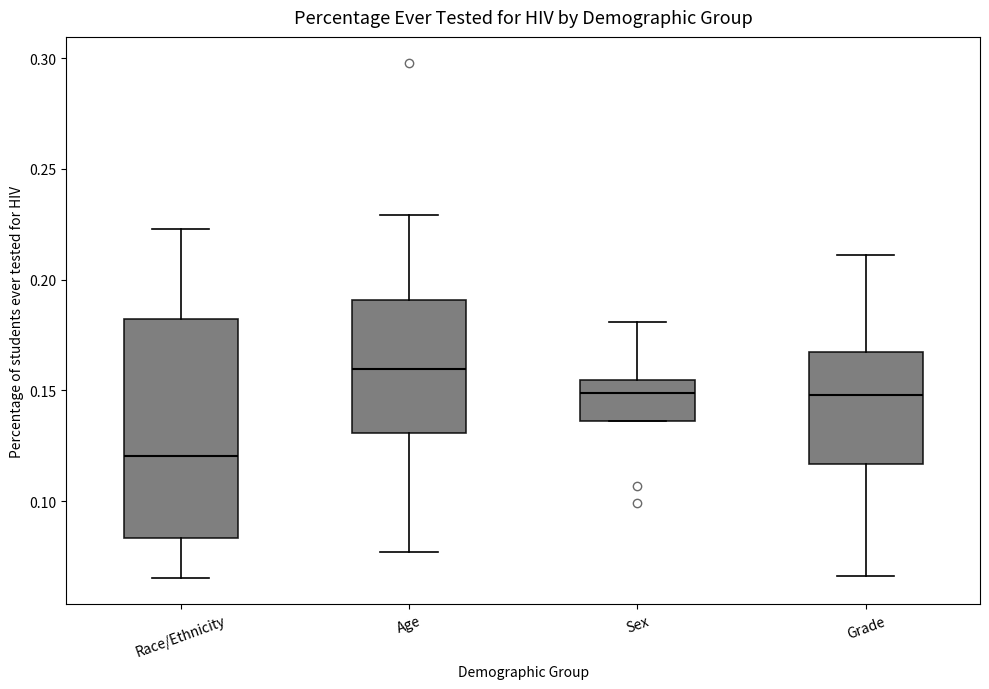

Reading left to right, transcribe this box plot: for each box, give where its median line is, the range the box spans, and where its two whiskers end, as read against the y-axis. The values are not printed on the chart, so give them approximately, as read against the axis.

Race/Ethnicity: median 0.120, box 0.085 to 0.180, whiskers 0.065 to 0.225
Age: median 0.160, box 0.130 to 0.190, whiskers 0.075 to 0.230
Sex: median 0.150, box 0.135 to 0.155, whiskers 0.135 to 0.180
Grade: median 0.150, box 0.115 to 0.165, whiskers 0.065 to 0.210